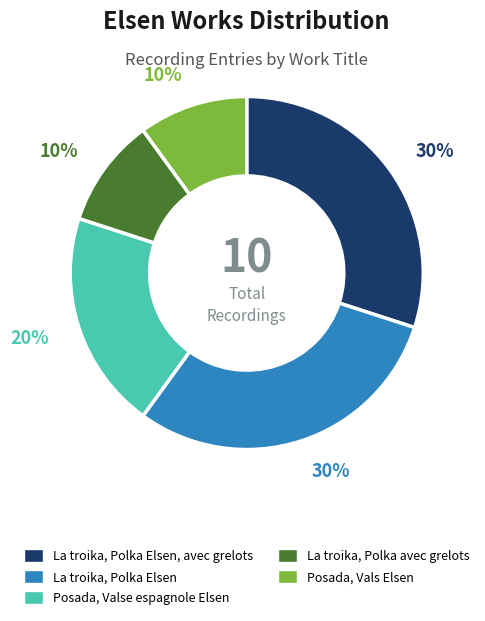

To the nearest percent, what portion does La troika, Polka avec grelots represent?

10%